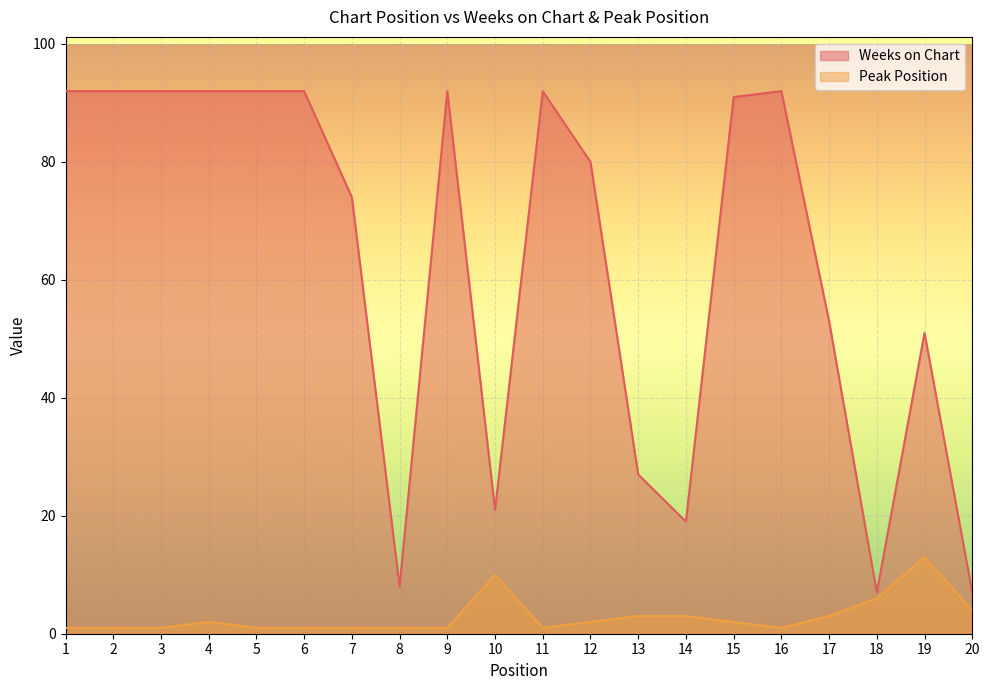

What is the difference between the highest and lowest values at 17?

50